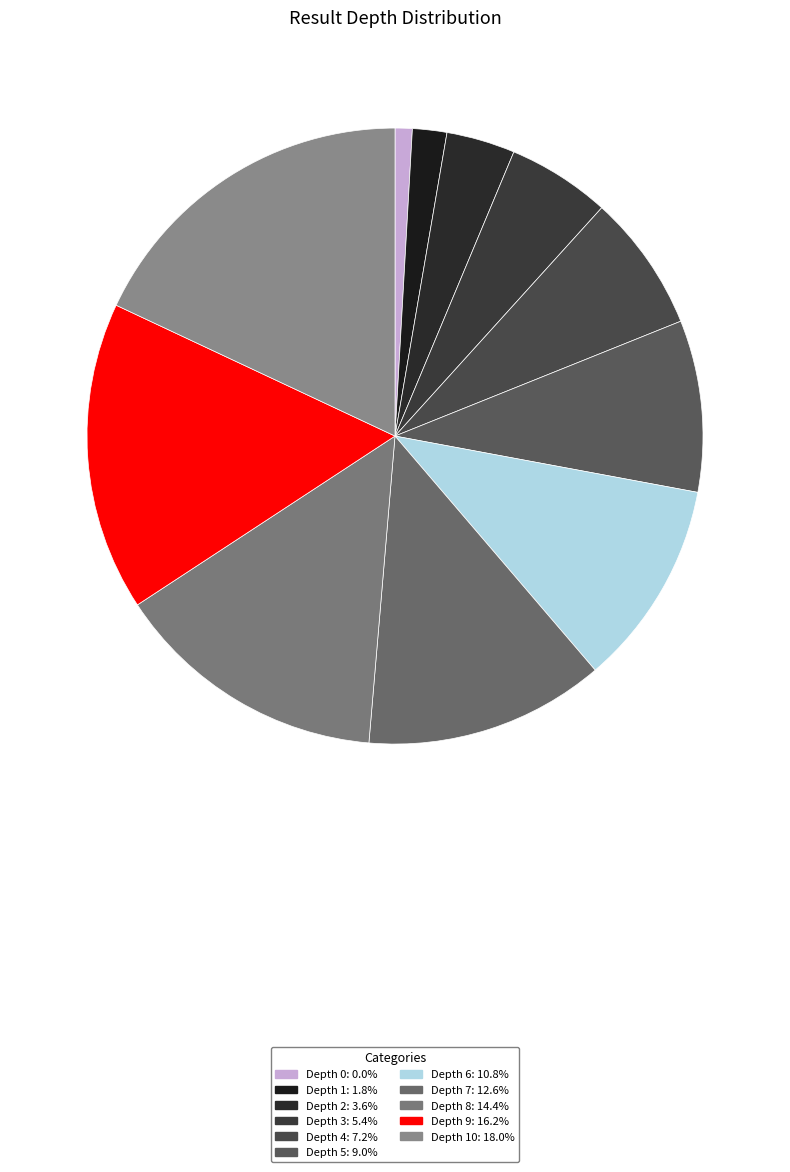

How many segments does this pie chart have?

11